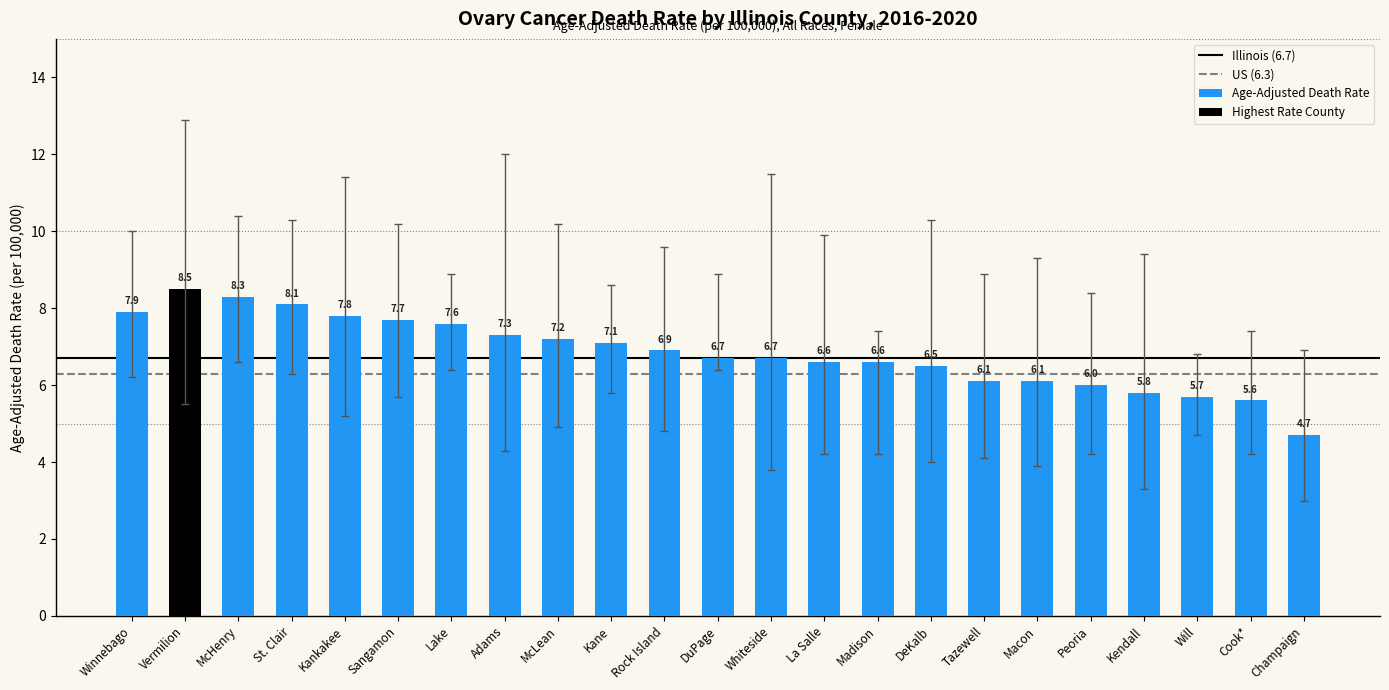

True or false: Lower CI has a value of 2.5 at Lake.

False